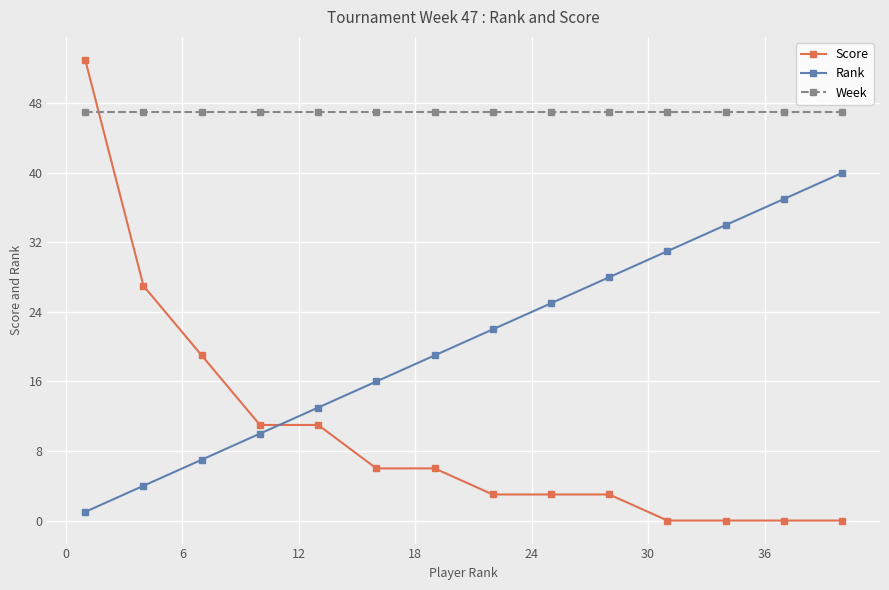

List the series in order of their peak value, lowest first.

Rank, Week, Score